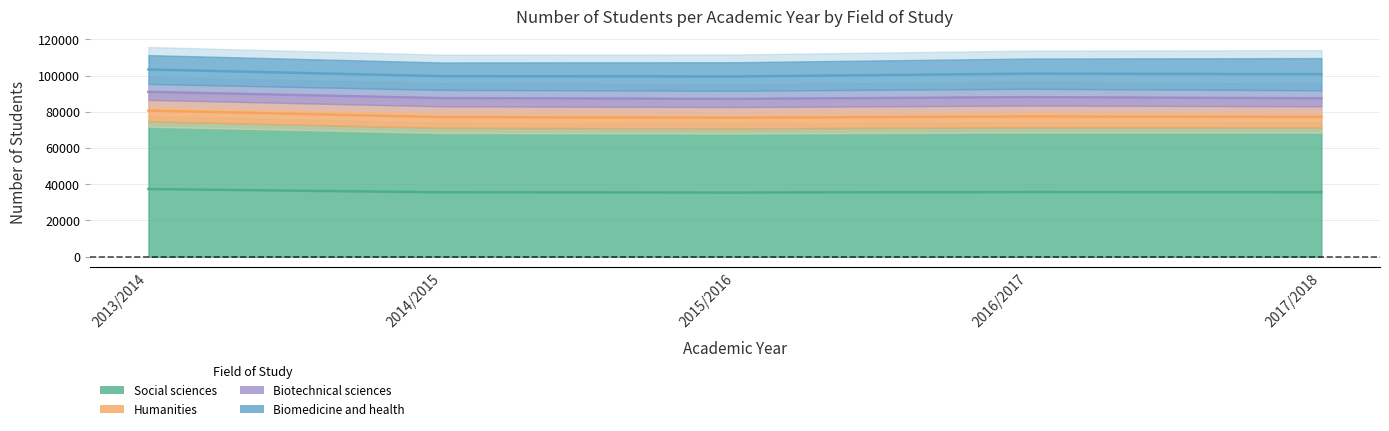

Which has a higher value, 2017/2018 or 2013/2014?

2013/2014